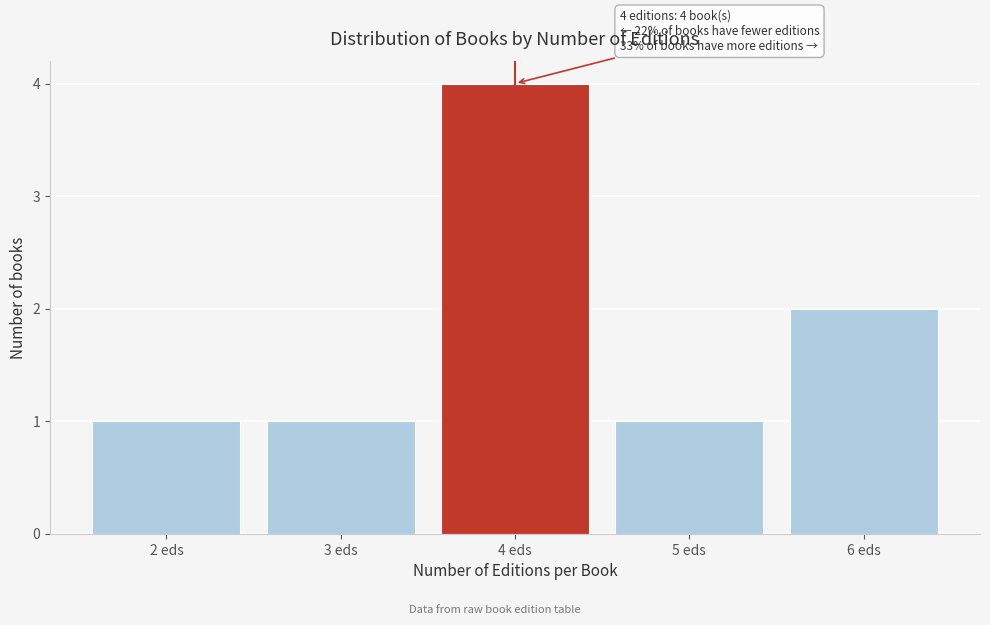

Reading left to right, list all the values displayed in this chart.

1	1	4	1	2